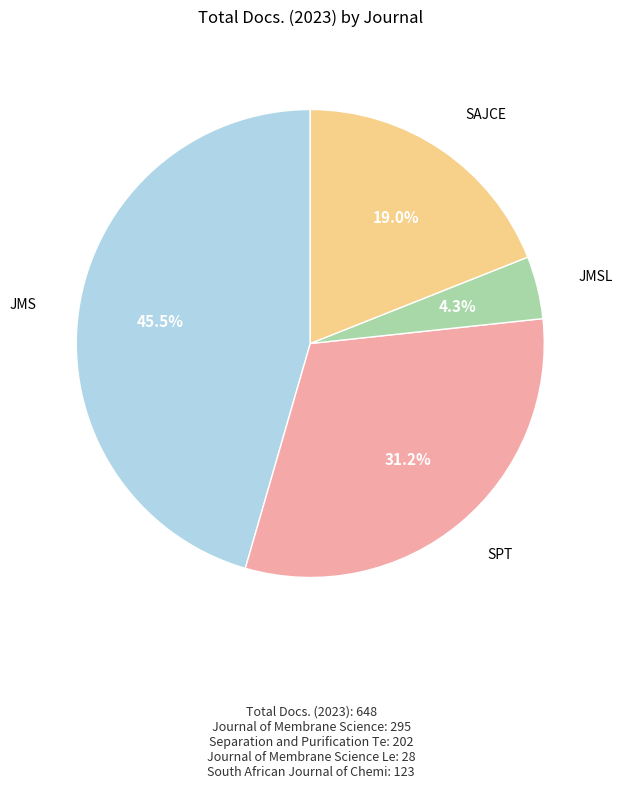

Is there a majority slice in this chart?

No